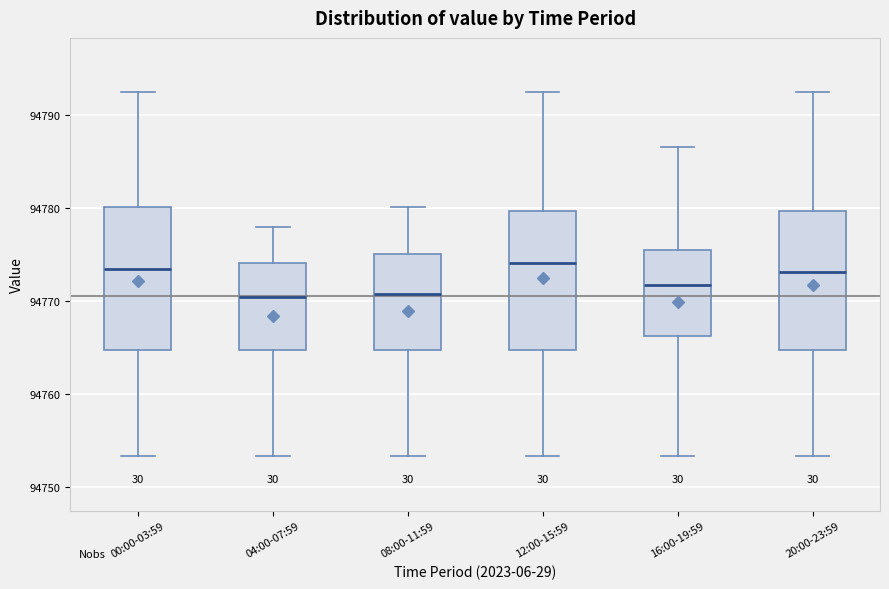

Reading left to right, read every box against the y-axis: the position of its median line, the range the box covers, and the ends of its whiskers. The values are not printed on the chart, so give them approximately, as read against the axis.

00:00-03:59: median 94774, box 94765 to 94780, whiskers 94753 to 94792
04:00-07:59: median 94770, box 94765 to 94774, whiskers 94753 to 94778
08:00-11:59: median 94771, box 94765 to 94775, whiskers 94753 to 94780
12:00-15:59: median 94774, box 94765 to 94780, whiskers 94753 to 94792
16:00-19:59: median 94772, box 94766 to 94775, whiskers 94753 to 94787
20:00-23:59: median 94773, box 94765 to 94780, whiskers 94753 to 94792